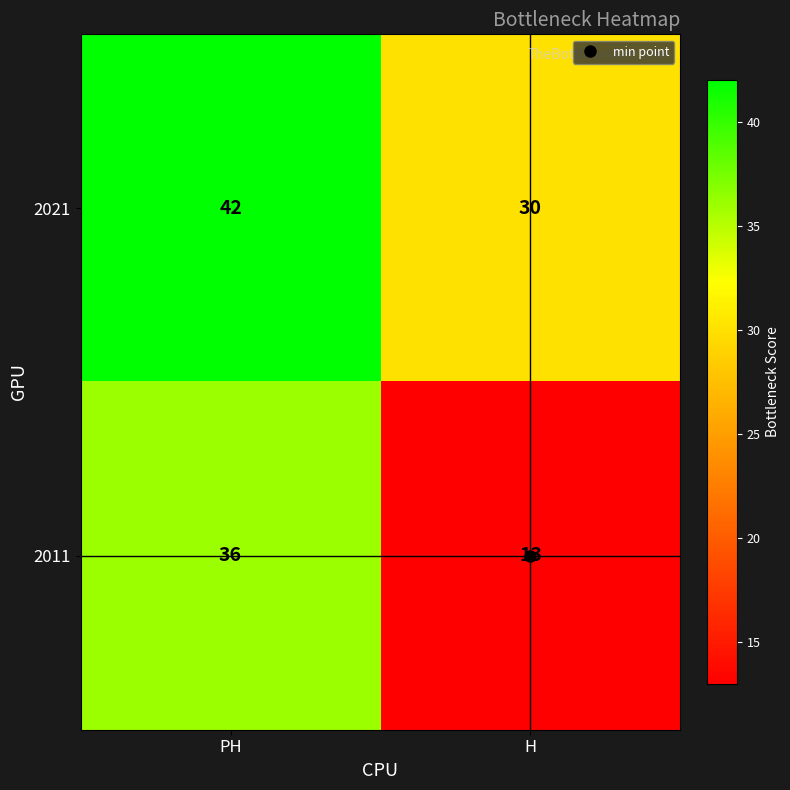

List the series in order of their peak value, highest first.

2021, 2011